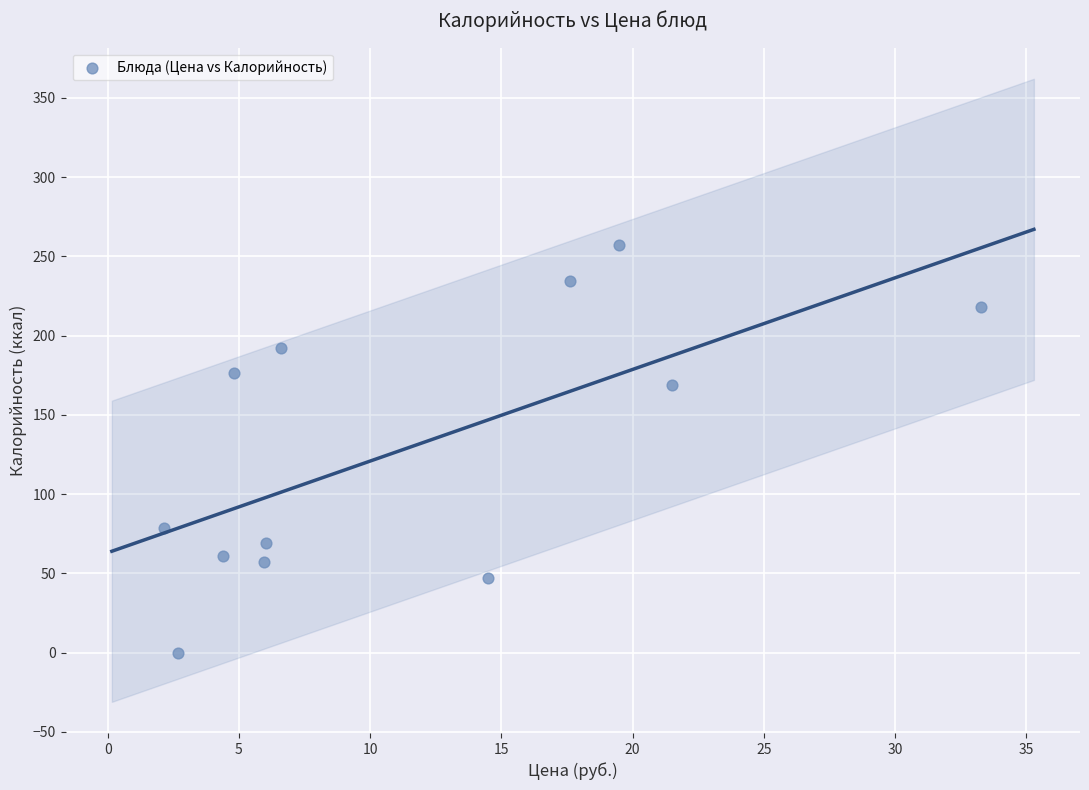

What Y value in the scatter plot is closest to 128?

169.0